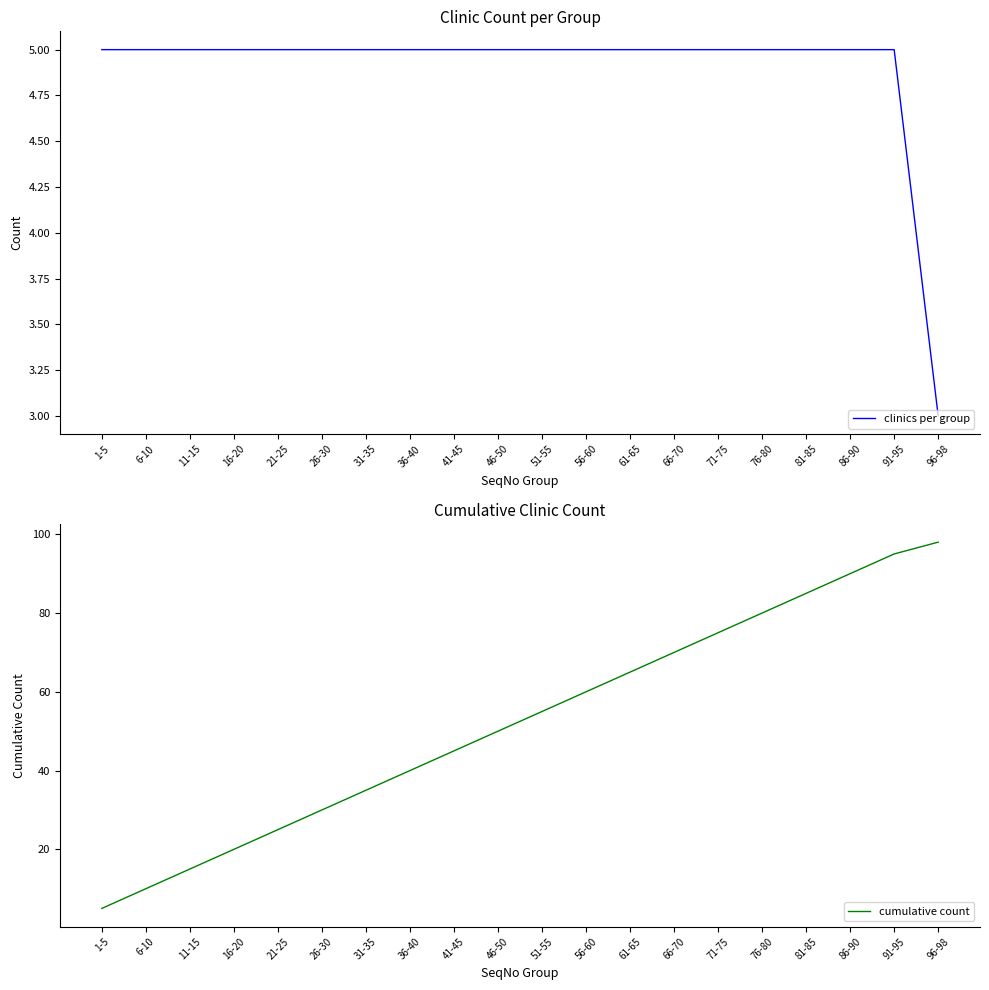

At which label is clinics per group closest to 4?

1-5